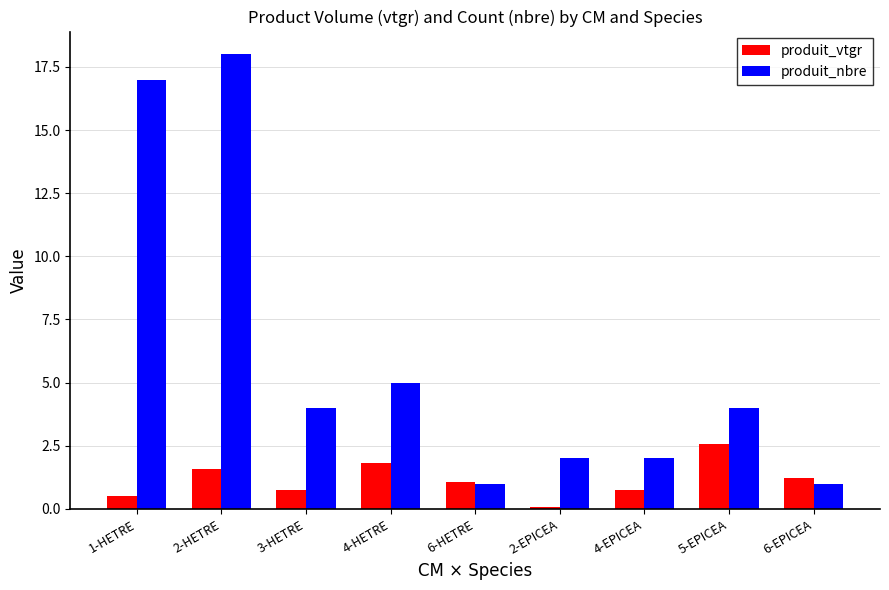

What is the difference between the maximum and second lowest values in the produit_vtgr series?

2.1